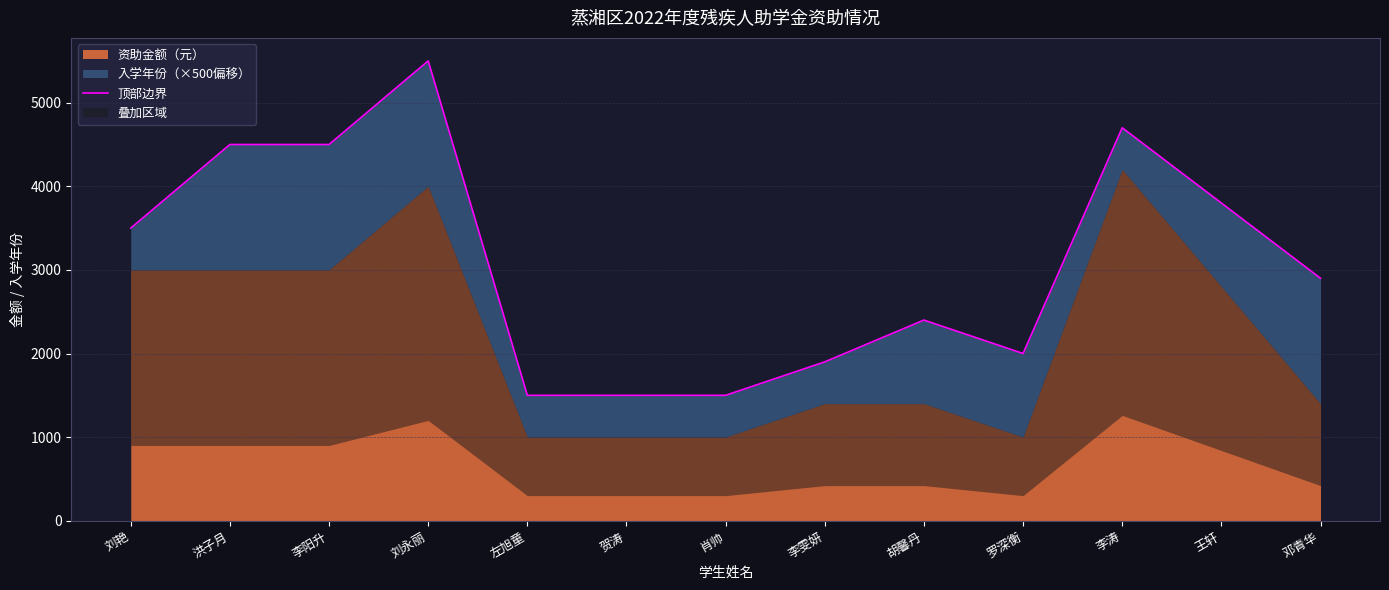

Which has a higher value, 肖帅 or 刘艳?

刘艳